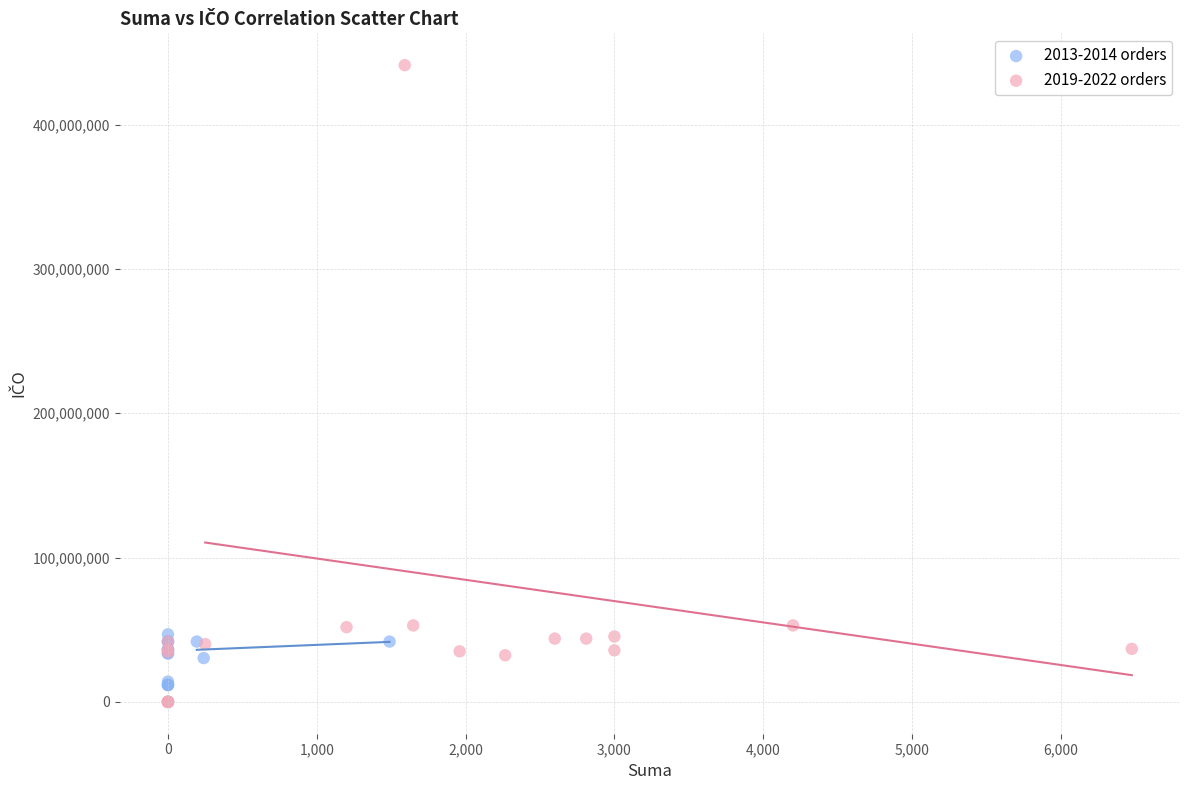

Which series reaches the maximum Y coordinate?

2019-2022 orders